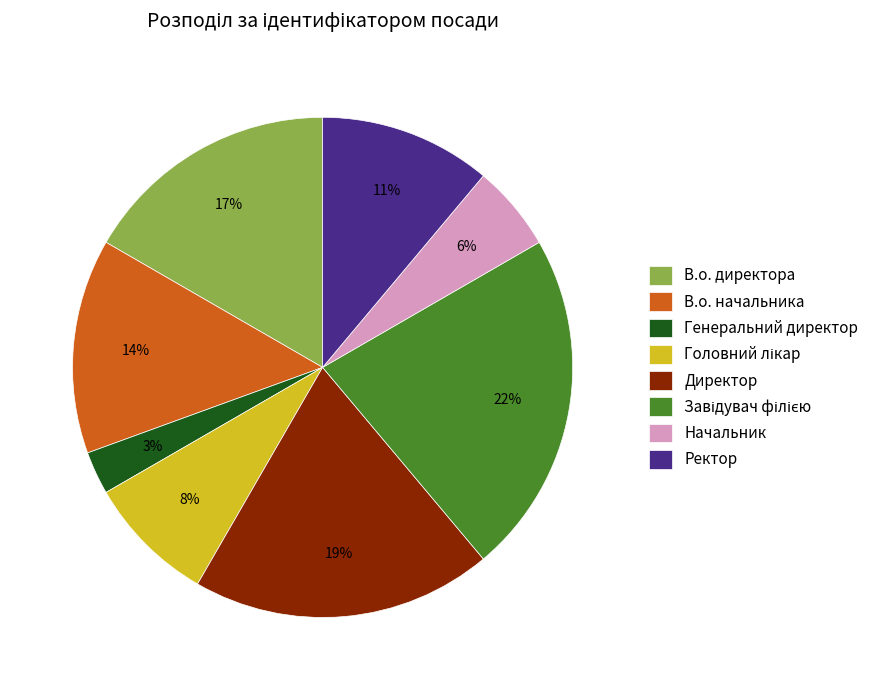

Between В.о. директора and Генеральний директор, which is larger?

В.о. директора